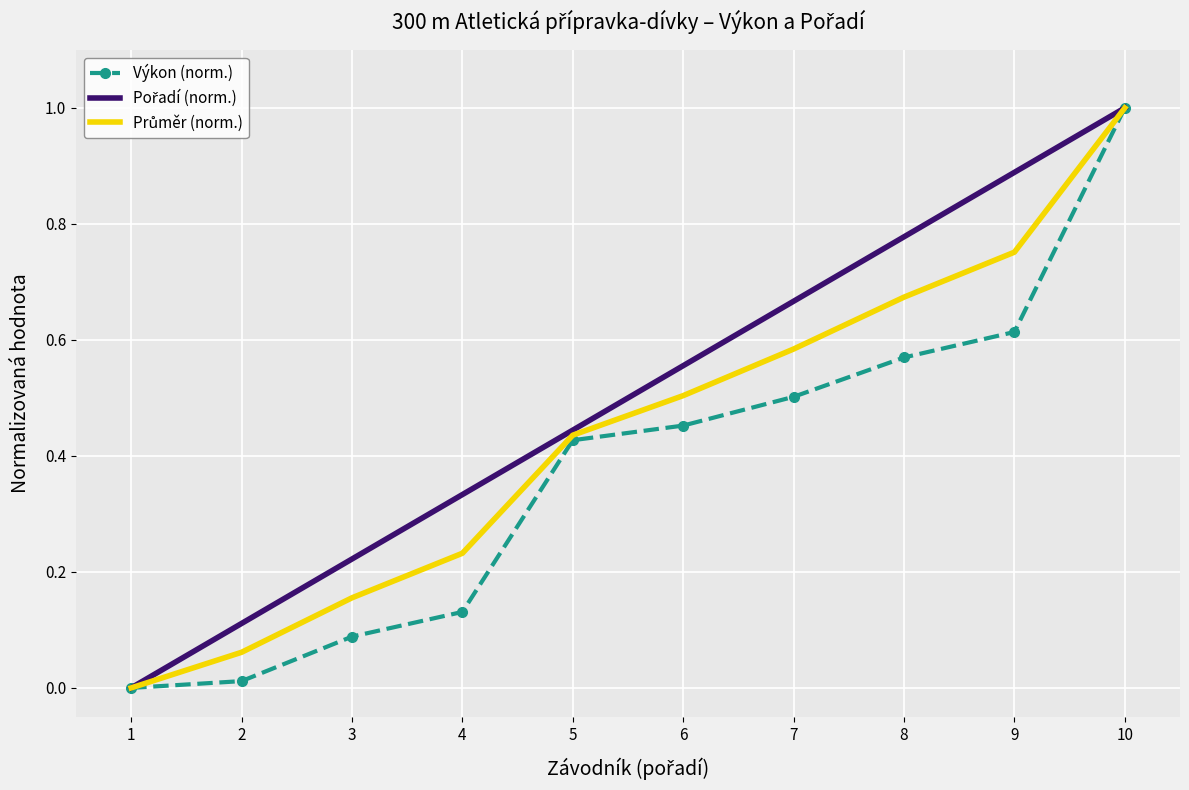

What is the greatest value displayed?

1.0